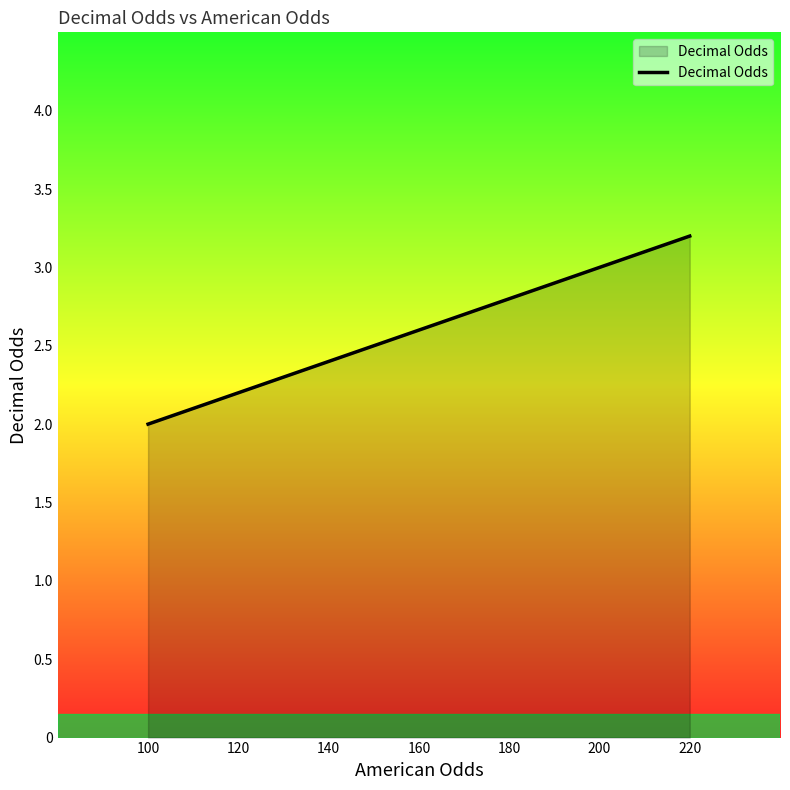

What is the value of the 3rd point from the left?

2.8